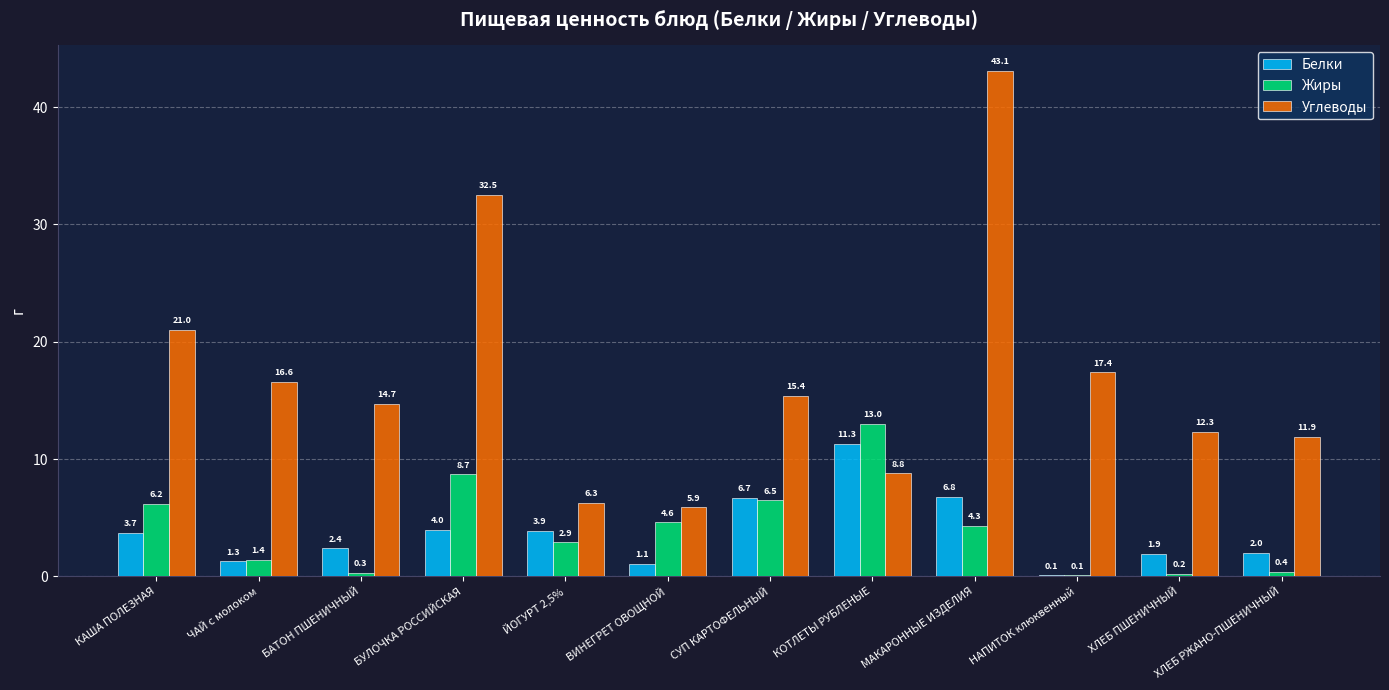

Where is Белки nearest to the value 5?

БУЛОЧКА РОССИЙСКАЯ